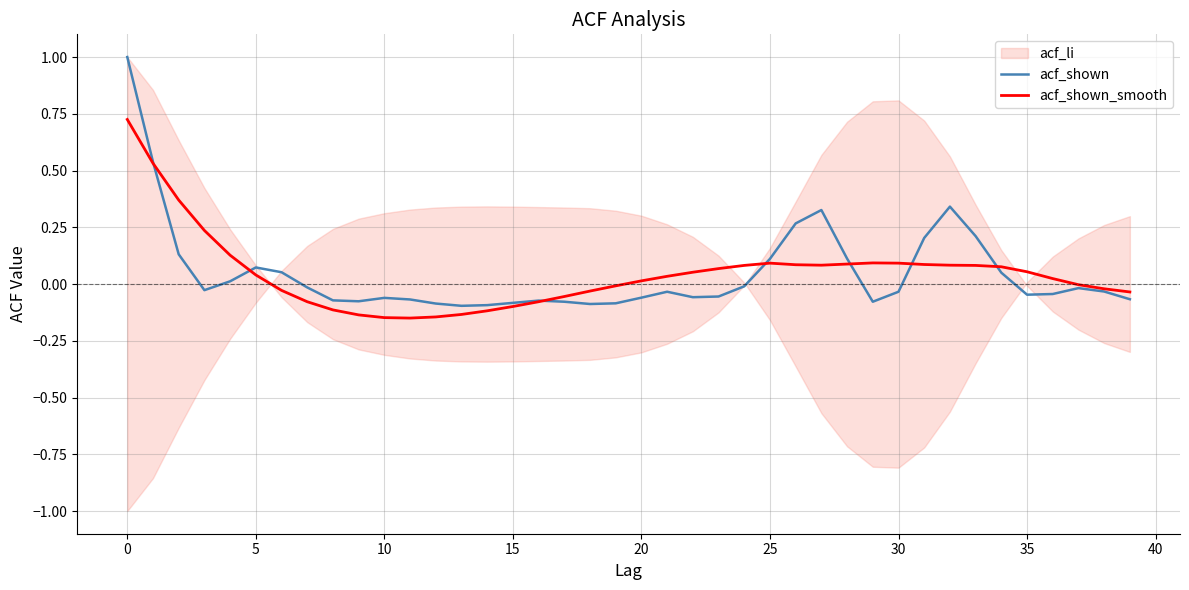

True or false: acf_shown has a value of -0.1 at 15.

True